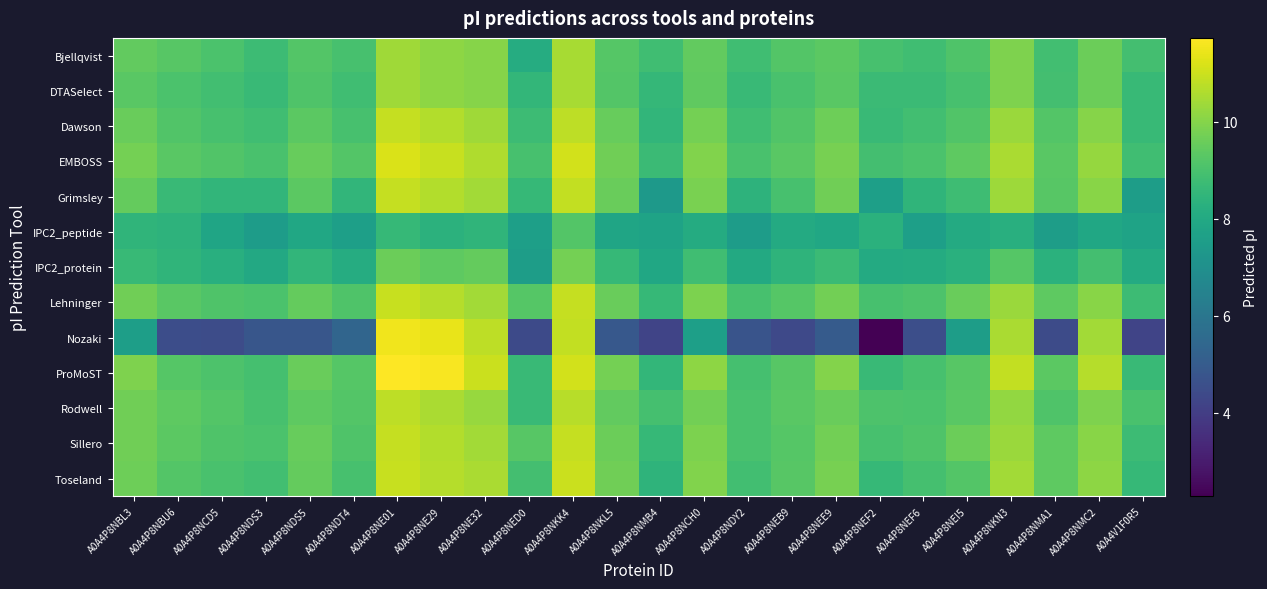

What is the minimum value shown in the chart?

2.3